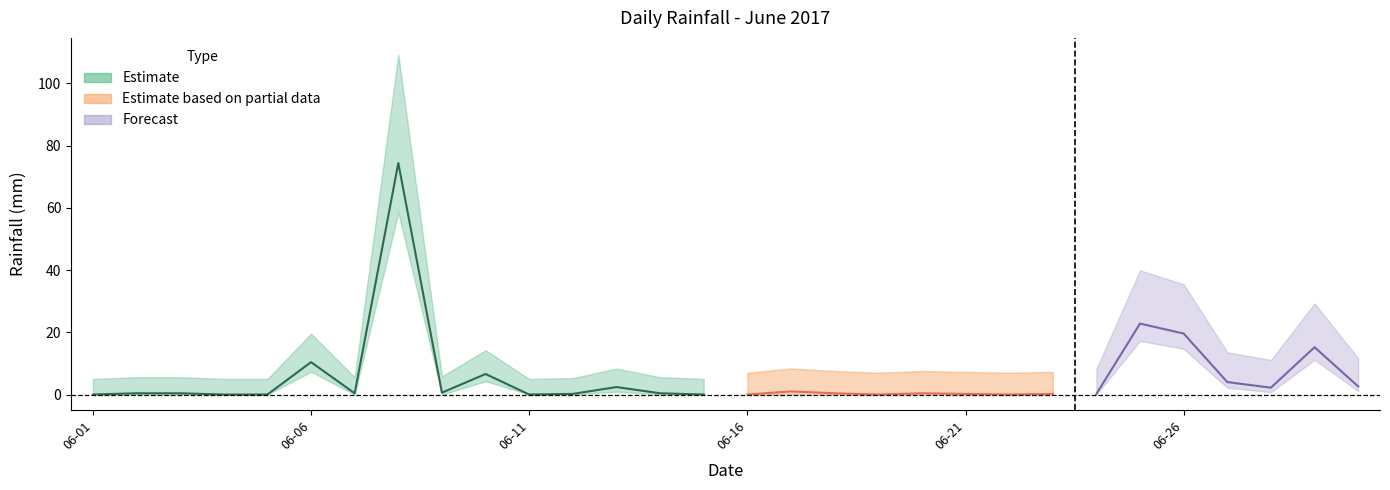

Between 2017-06-10 and 2017-06-02, which is larger?

2017-06-10